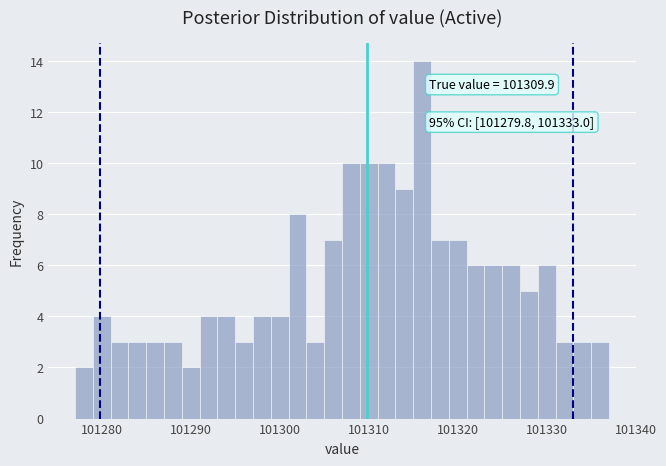

Around what value on the x-axis is the tallest bar? Give the approximate position of its centre, as read against the axis.

101316